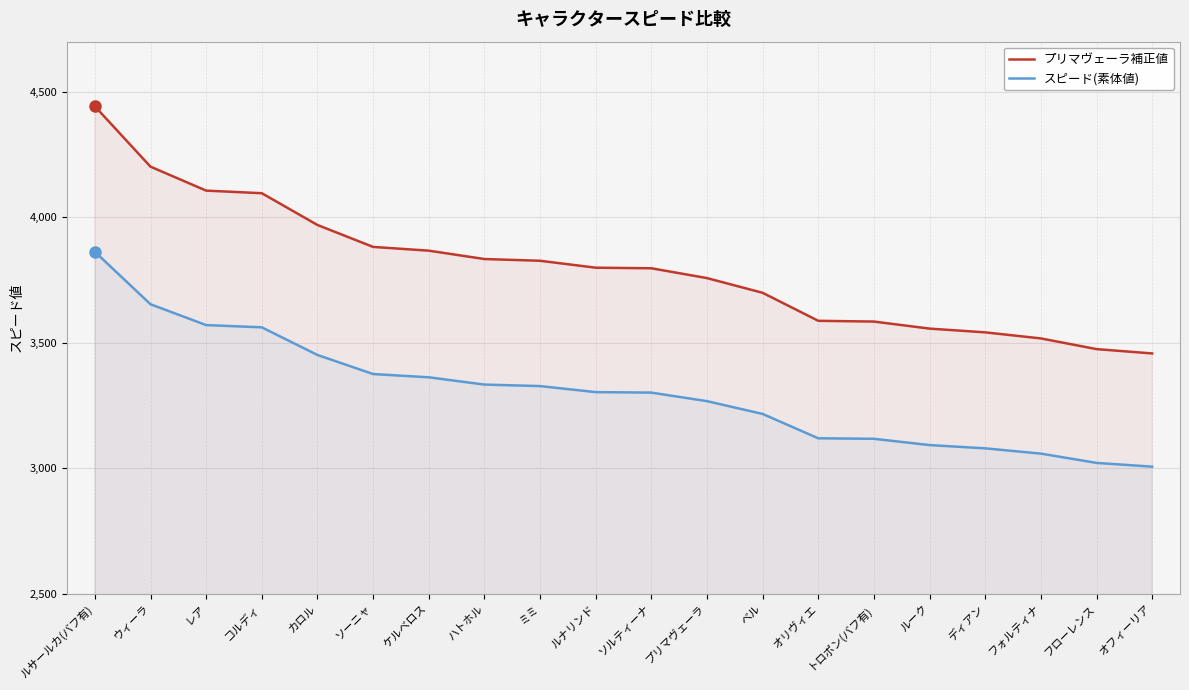

What are all the series names shown in the legend?

プリマヴェーラ補正値, スピード(素体値)